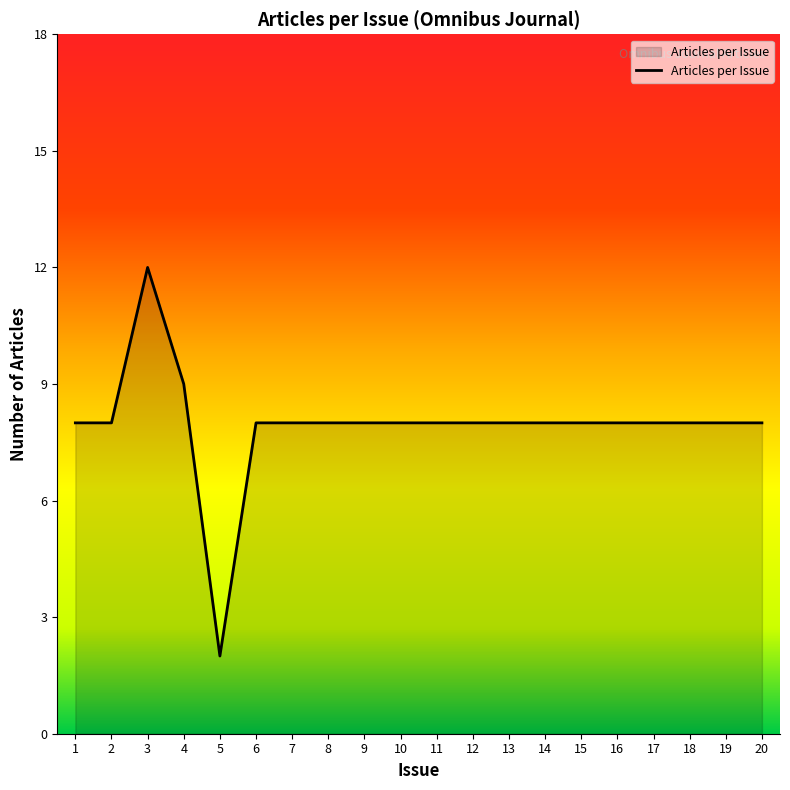

What is the change in value from 3 to 14?

-4